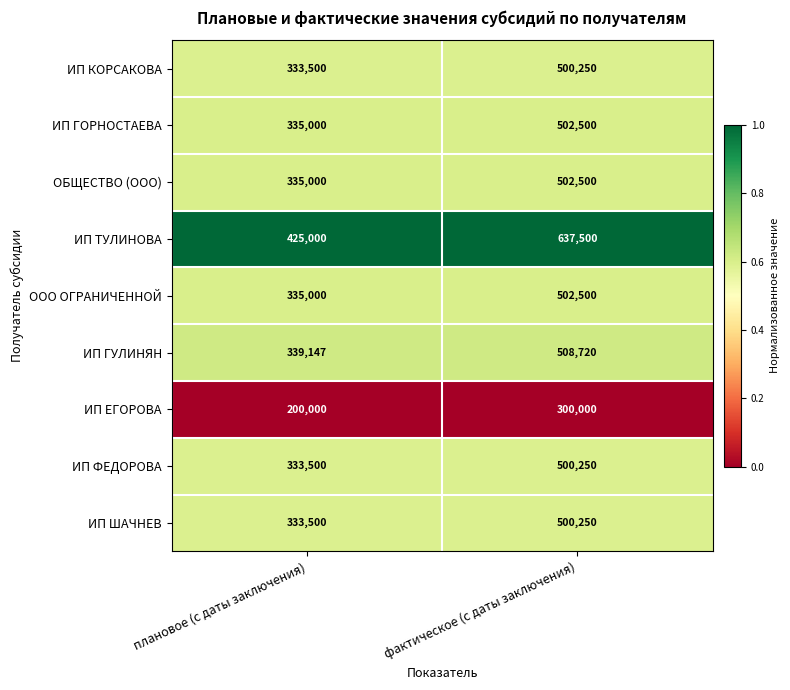

The ООО ОГРАНИЧЕННОЙ series shows 335000 at плановое (с даты заключения). True or false?

True